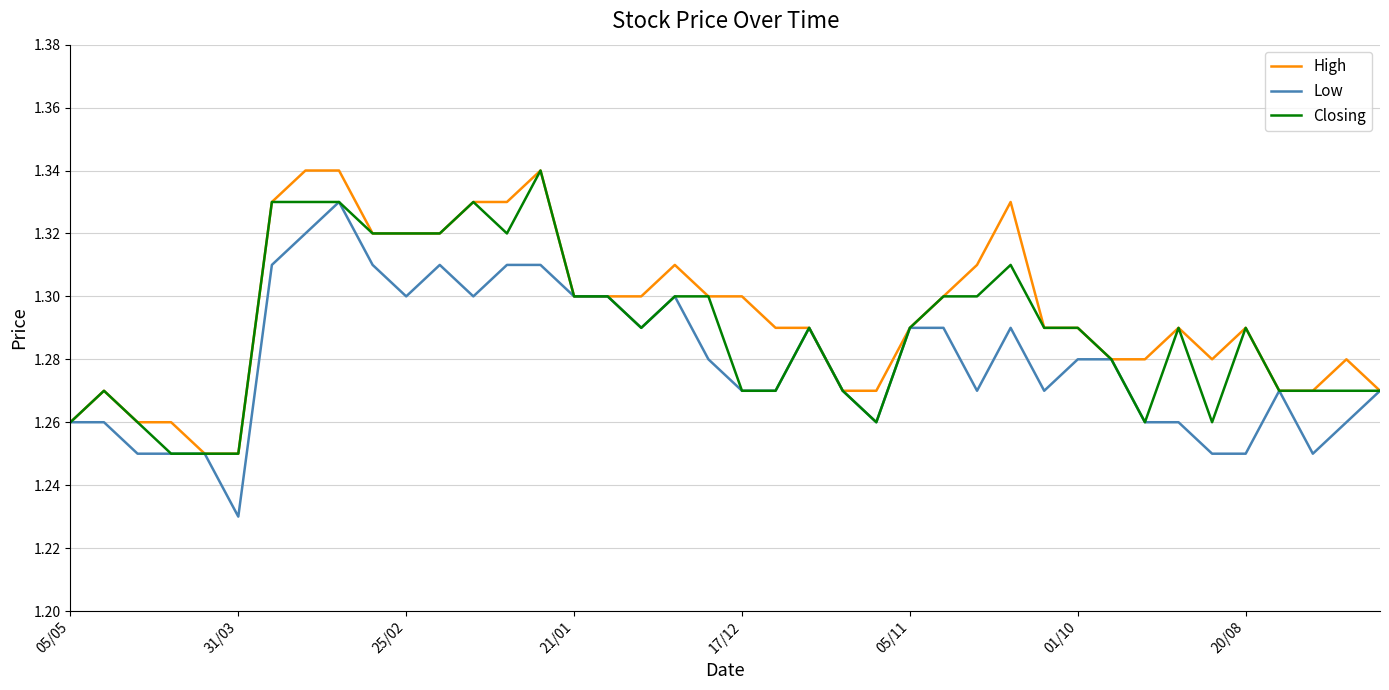

Rank the series by their average value, from lowest to highest.

Low, Closing, High